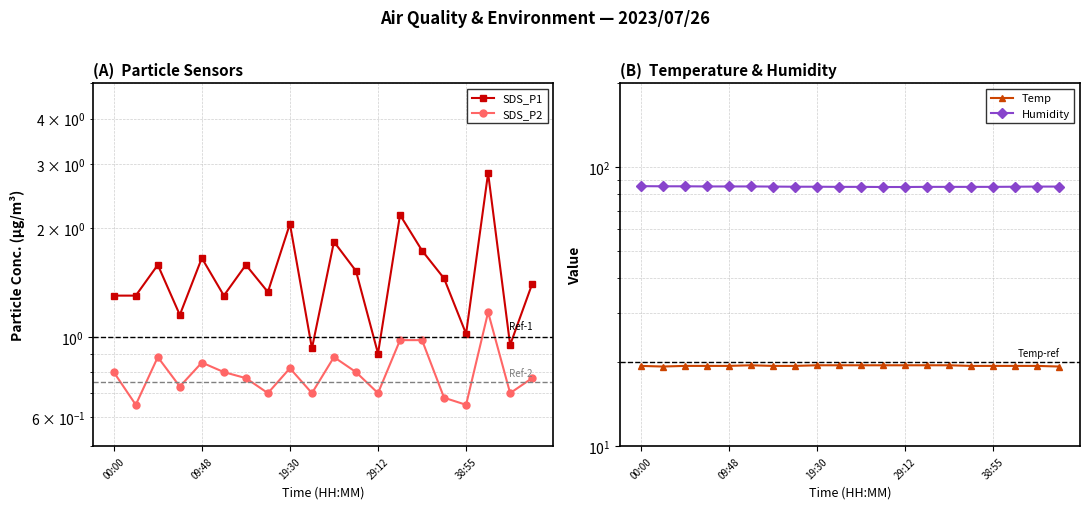

Which series changed the most between 14 and 16?

SDS_P1